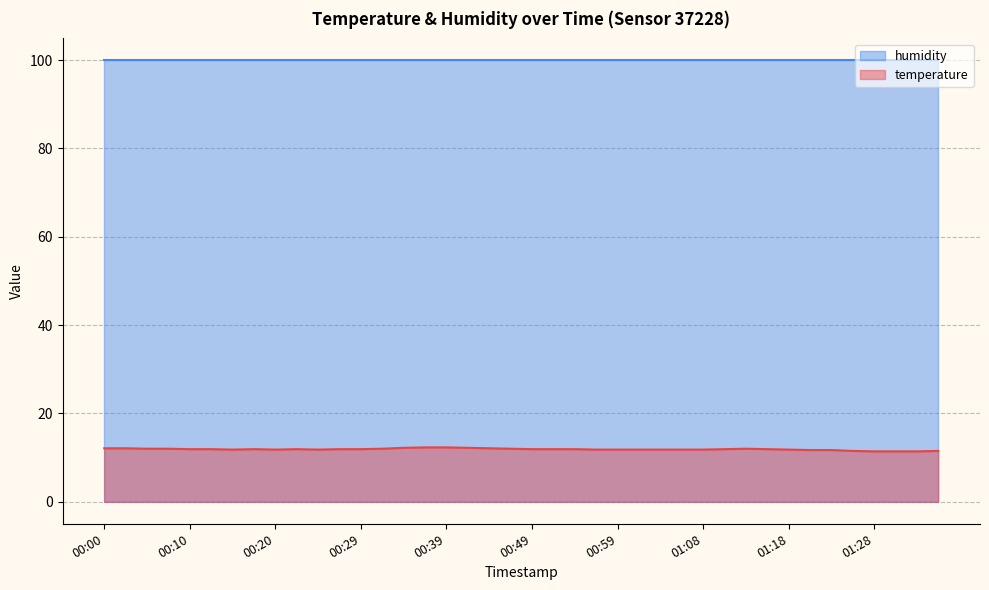

At which category does the chart reach its peak across all series?

00:37